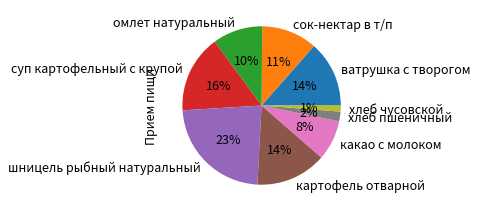

Which category has the smallest portion of the pie?

хлеб чусовской